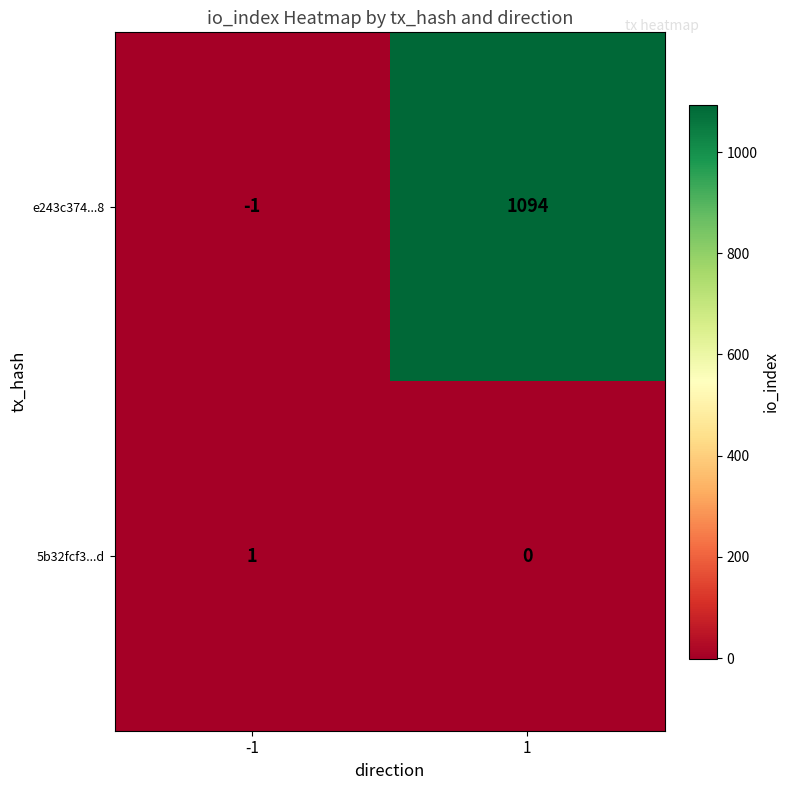

How many positive values does the e243c374...8 series have?

1